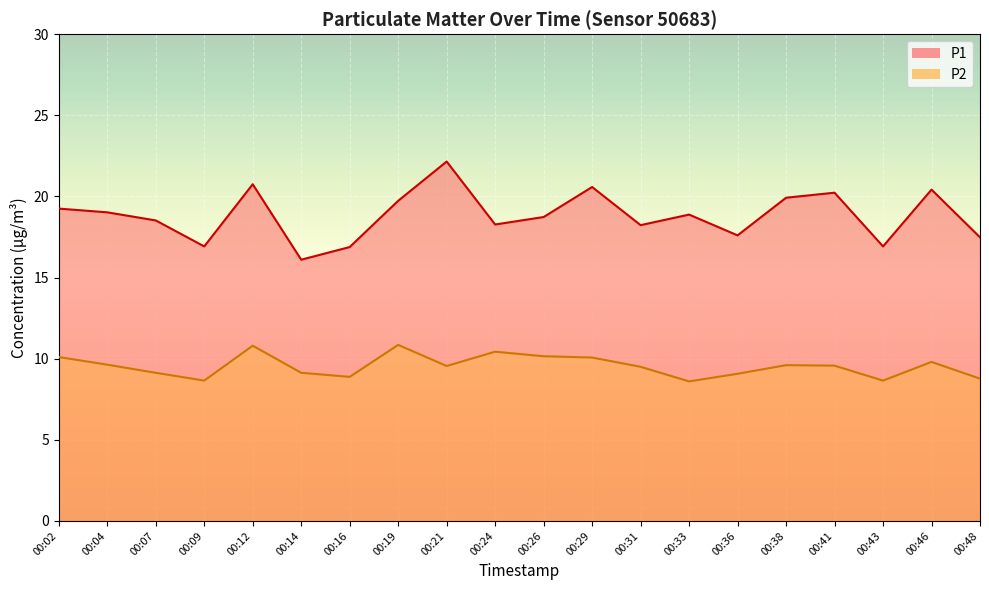

Count the number of data series in this chart.

2